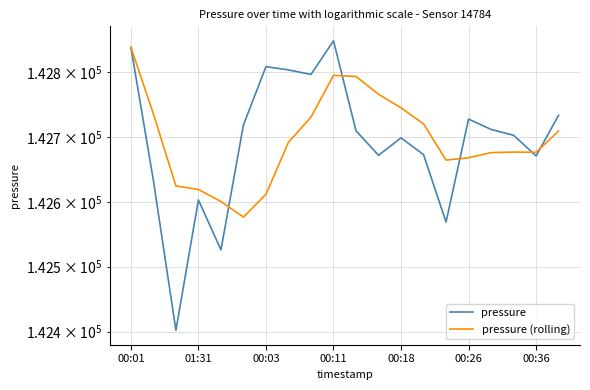

Reading left to right, transcribe all the data shown in this chart.

pressure: 142839.0	142633.0	142402.0	142603.0	142526.0	142719.0	142809.0	142804.0	142797.0	142849.0	142710.0	142672.0	142699.0	142673.0	142569.0	142728.0	142712.0	142703.0	142671.0	142734.0
pressure (rolling): 142839.0	142736.0	142624.7	142619.2	142600.6	142576.6	142611.8	142692.2	142731.0	142795.6	142793.8	142766.4	142745.4	142720.6	142664.6	142668.2	142676.2	142677.0	142676.6	142709.6